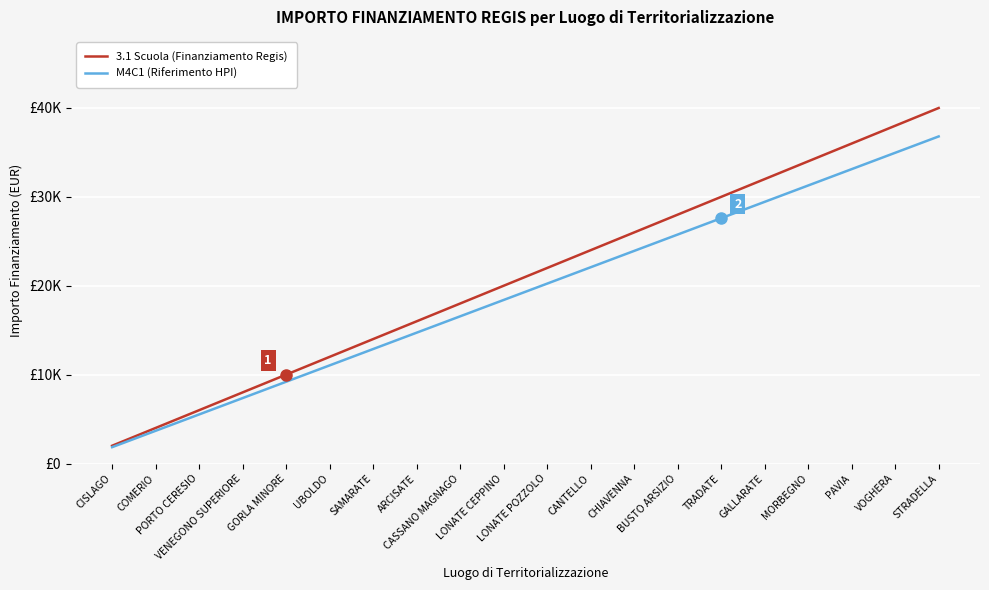

True or false: M4C1 (Riferimento HPI) has more than 1 interior local peaks.

False